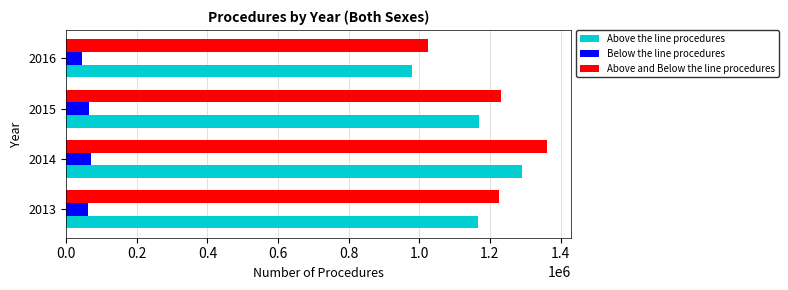

What is the average value of the Above the line procedures series?

1151475